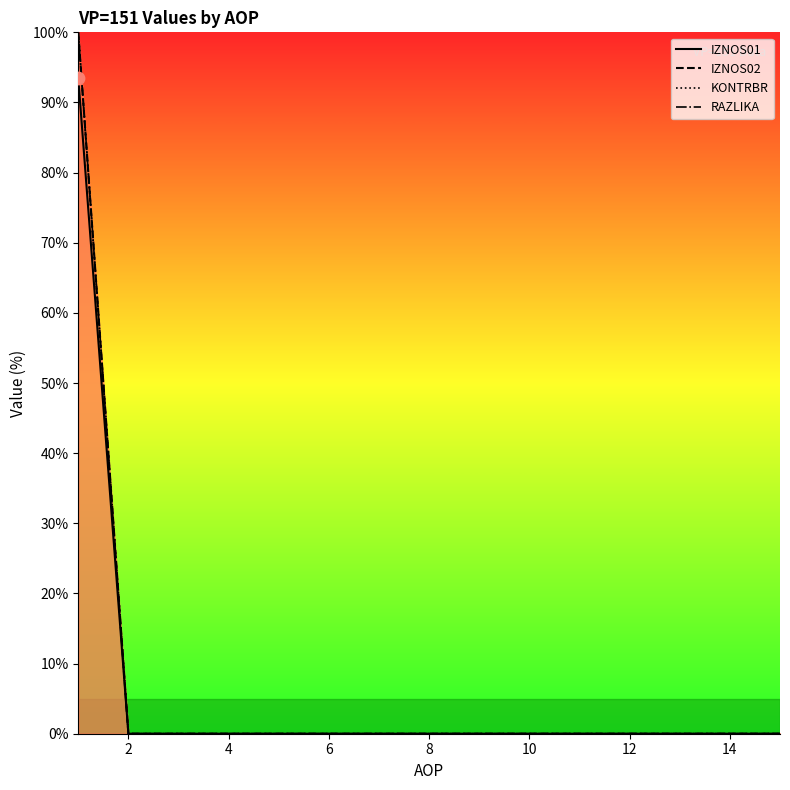

Which series has the largest Y range (max minus min)?

IZNOS02